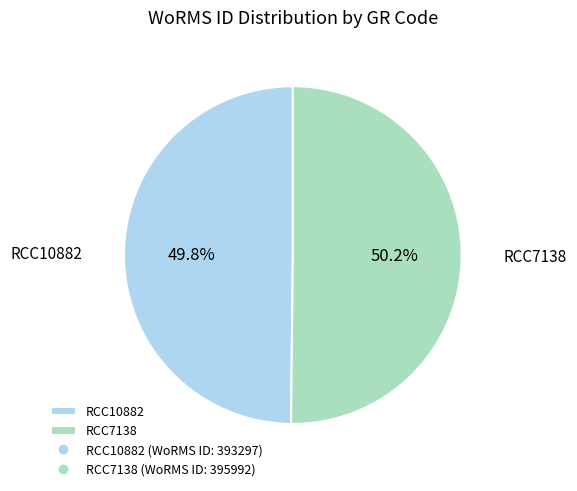

To the nearest percent, what is the combined percentage of RCC7138 and RCC10882?

100%